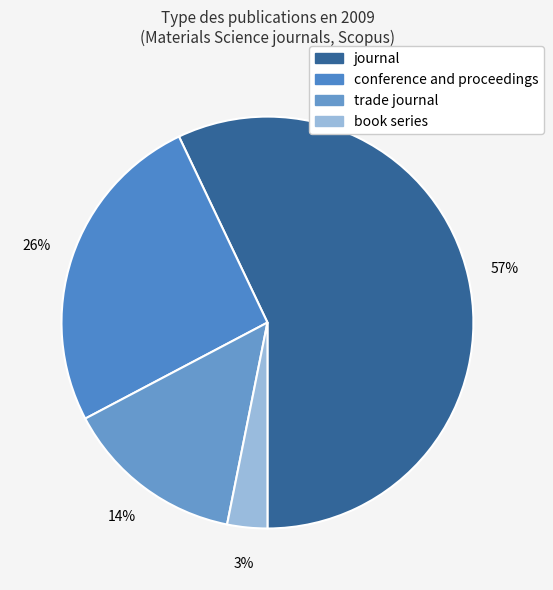

What percentage is the trade journal slice, to the nearest percent?

14%